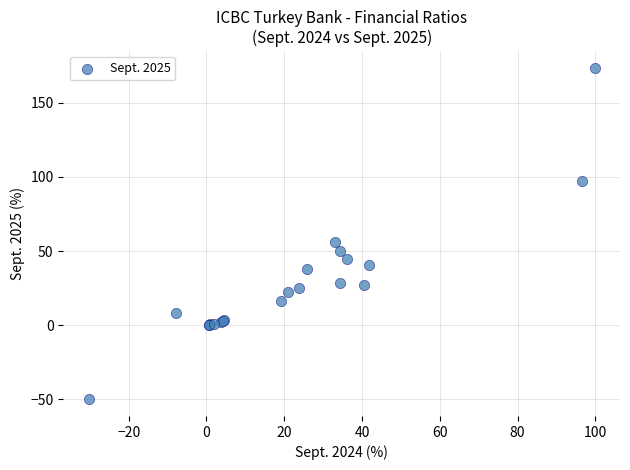

What Y value in the scatter plot is closest to 61?

55.9